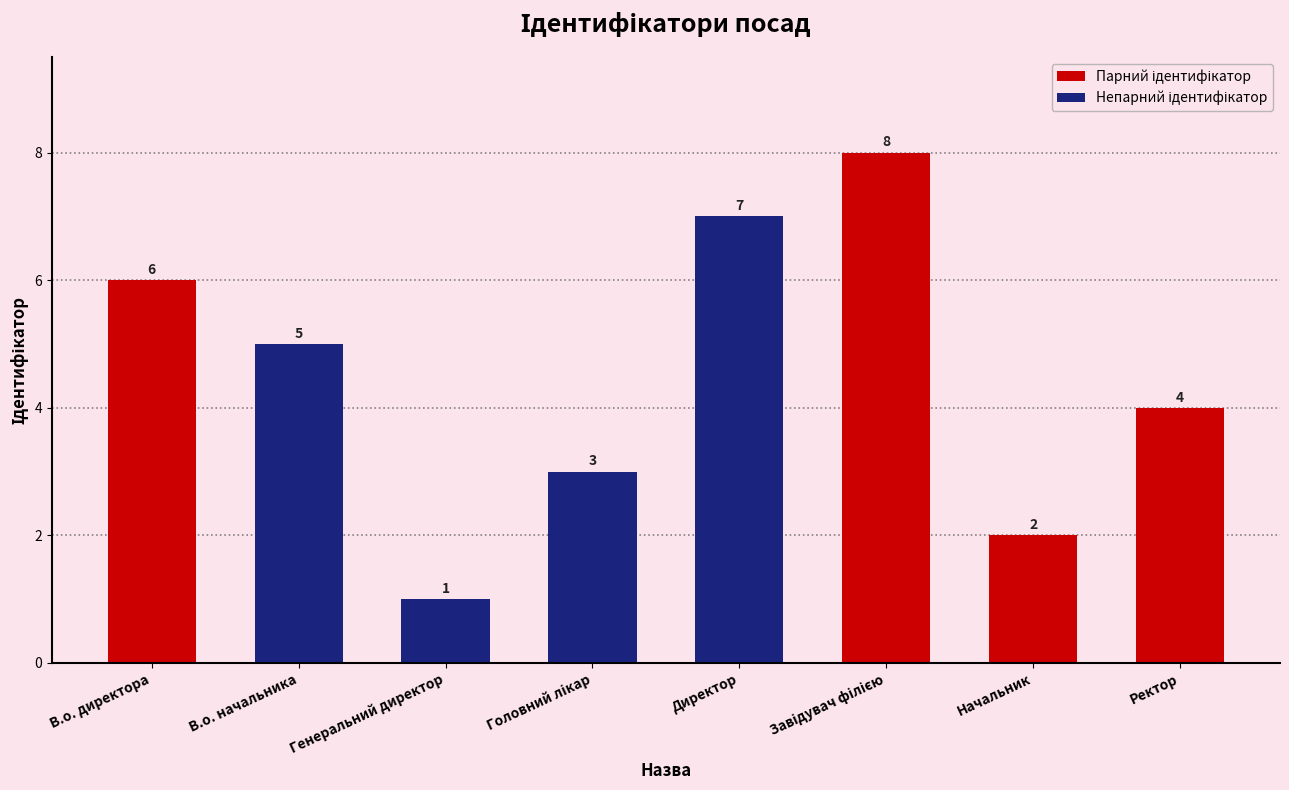

What is the sum of the values at Начальник and Генеральний директор?

3